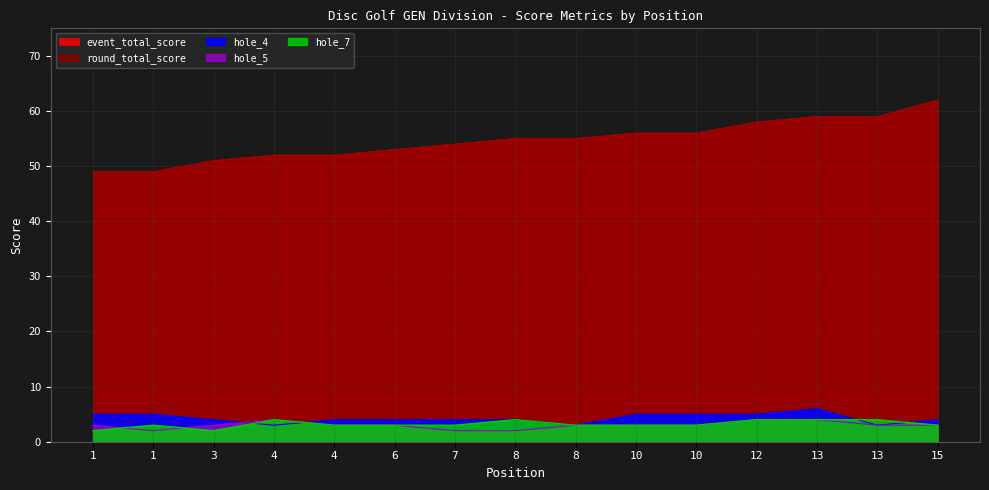

Where is the first local maximum for hole_5?

4